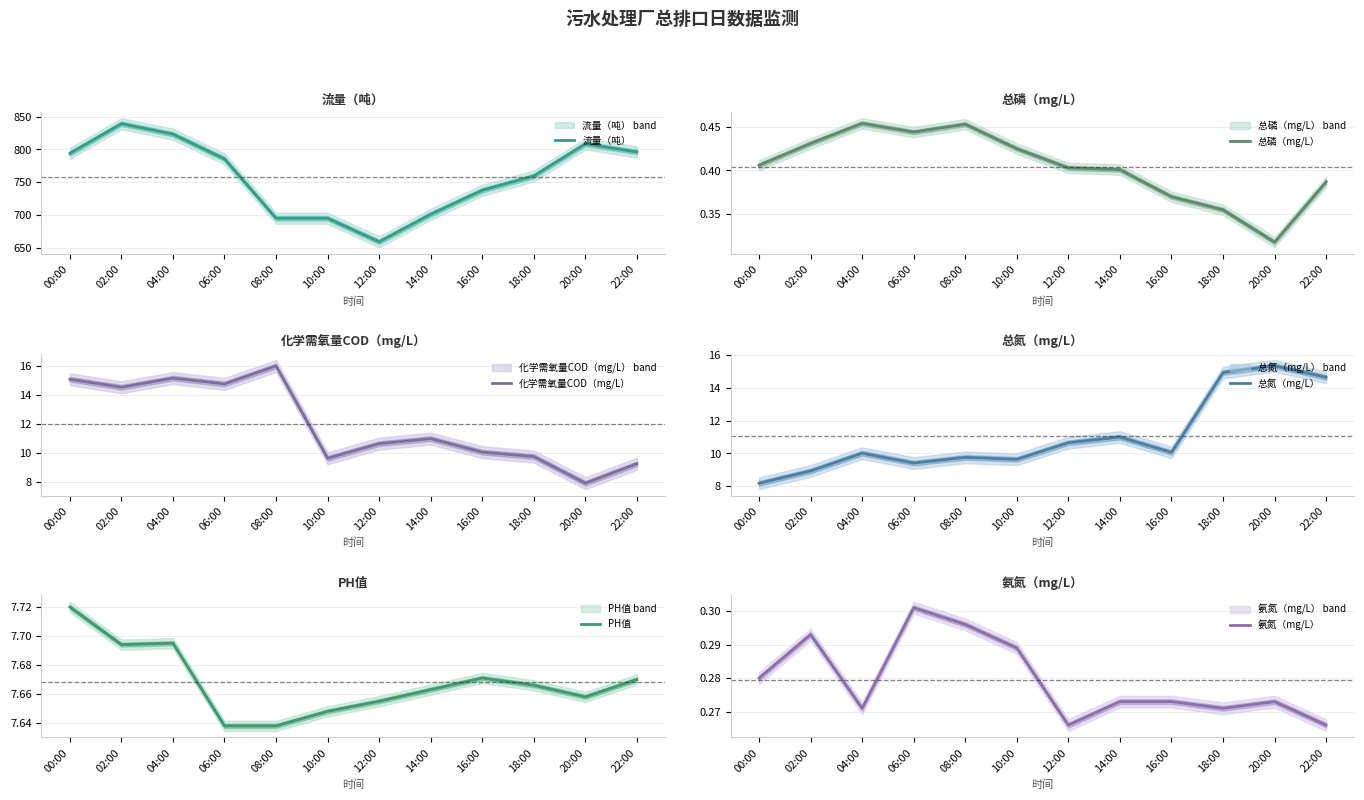

What is the label of the 11th point from the left?

20:00